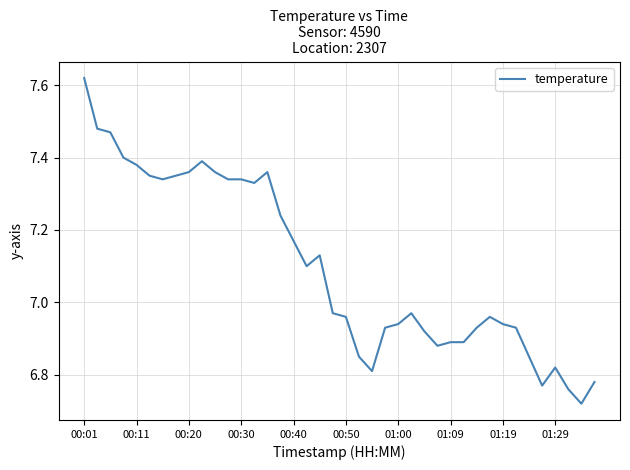

What is the difference between the maximum and minimum values?

0.9